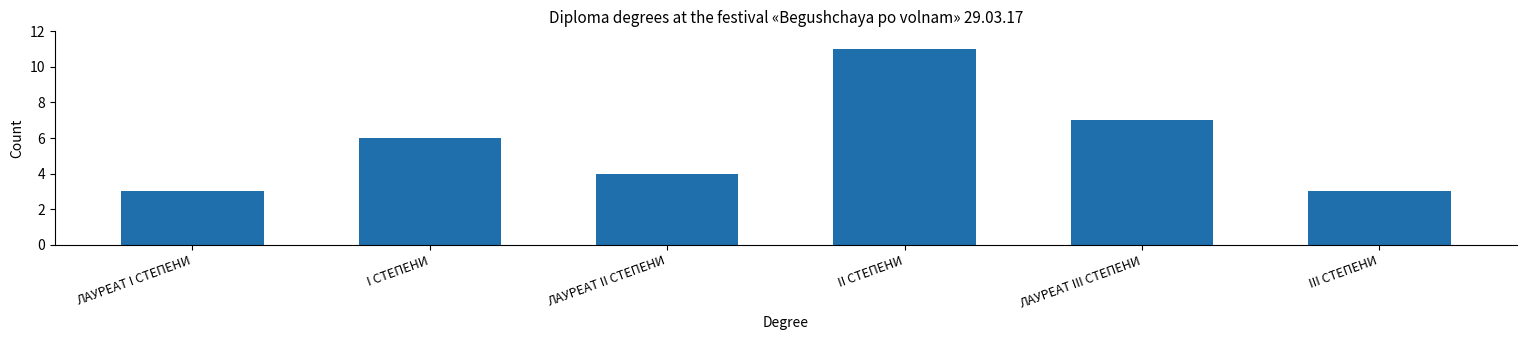

How many values are between 3 and 7?

5